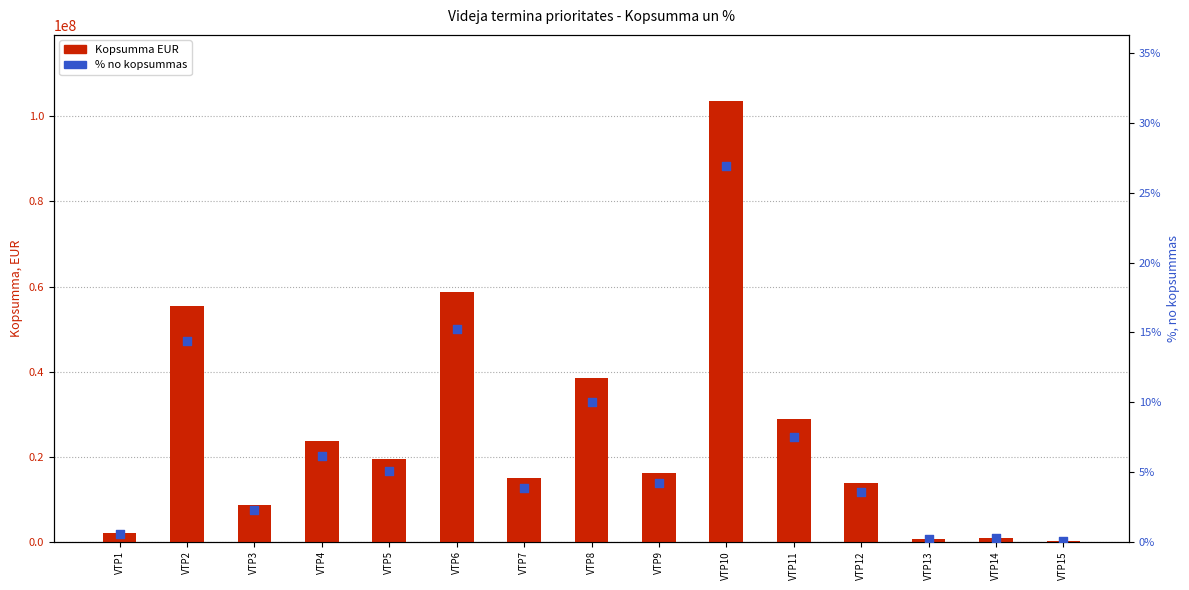

At which category is the sum across all series the highest?

VTP10